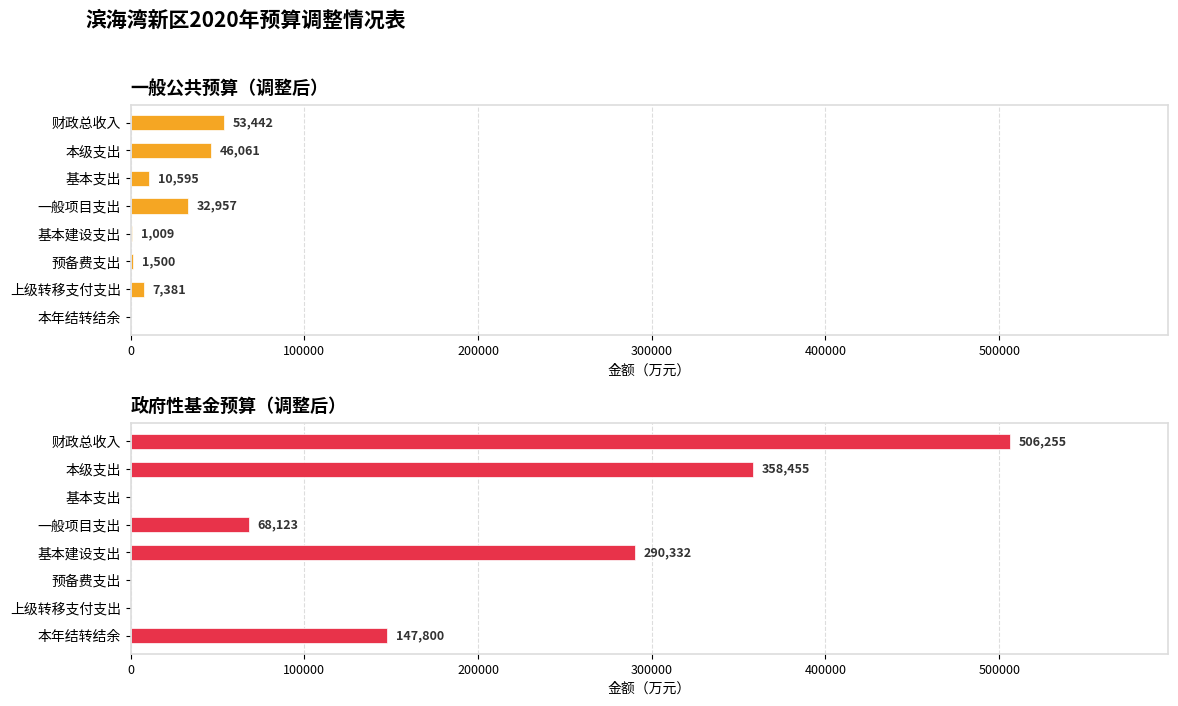

Count the 政府性基金预算（调整后） values in the range 0 to 358455.

7